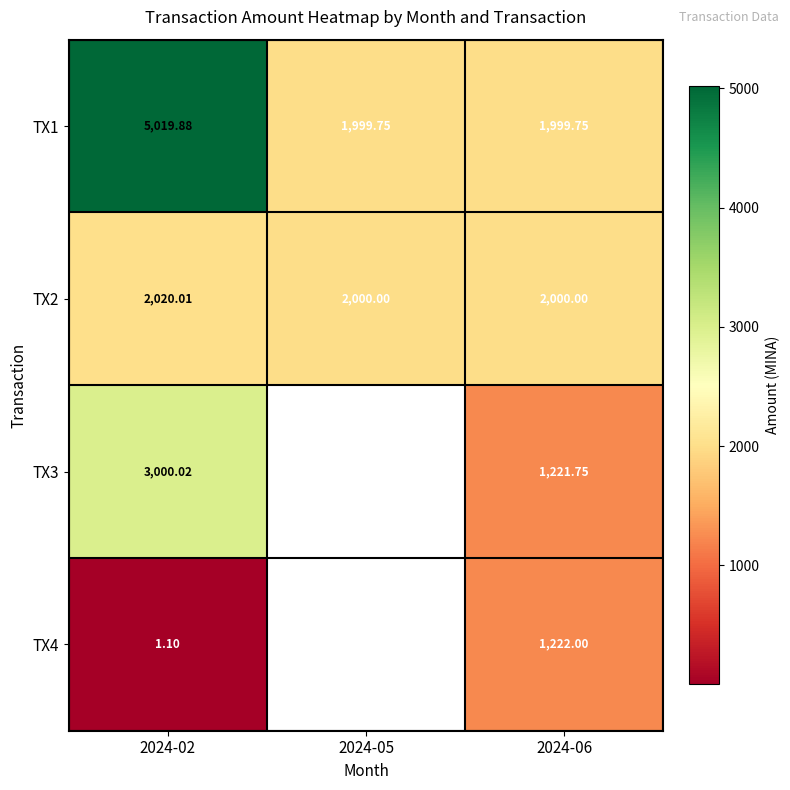

Rank the series at 2024-06 from lowest to highest value.

TX3, TX4, TX1, TX2